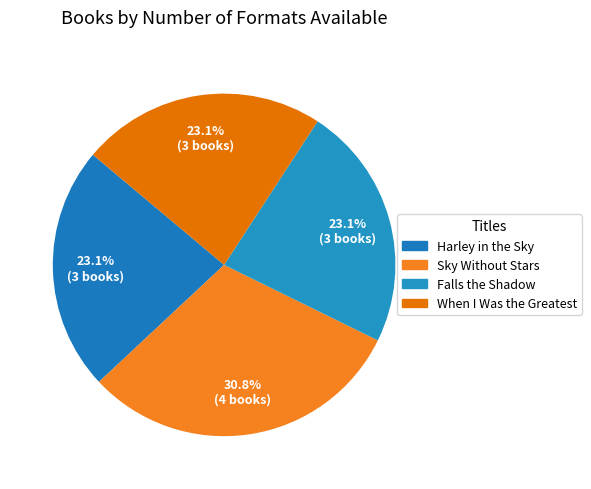

What percentage is the Sky Without Stars slice, to the nearest percent?

31%